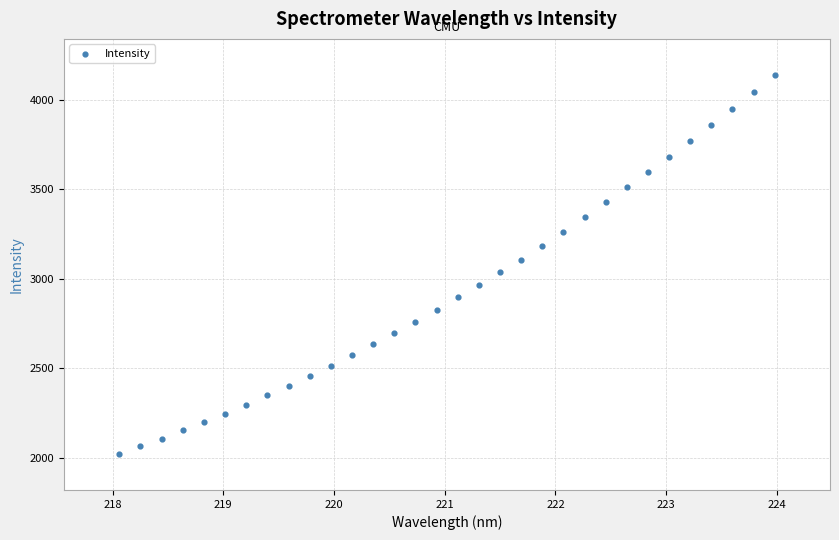

What is the range of Y values (max minus min)?

2119.4